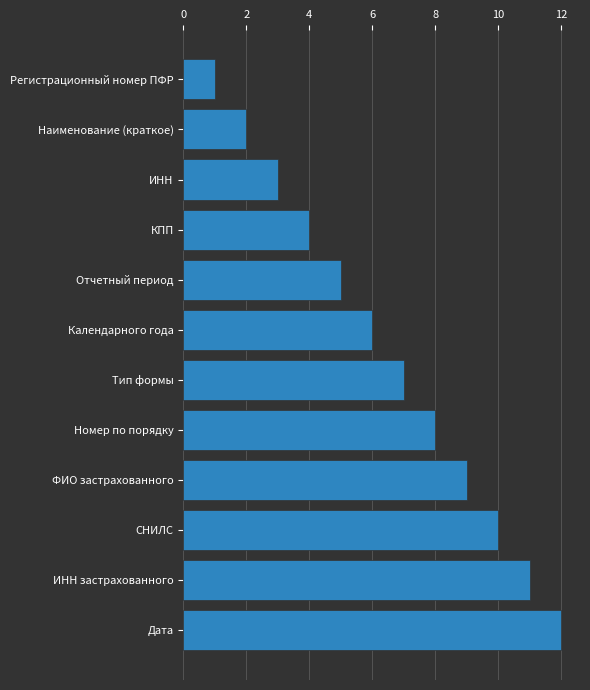

What is the change in value from ИНН to СНИЛС?

+7